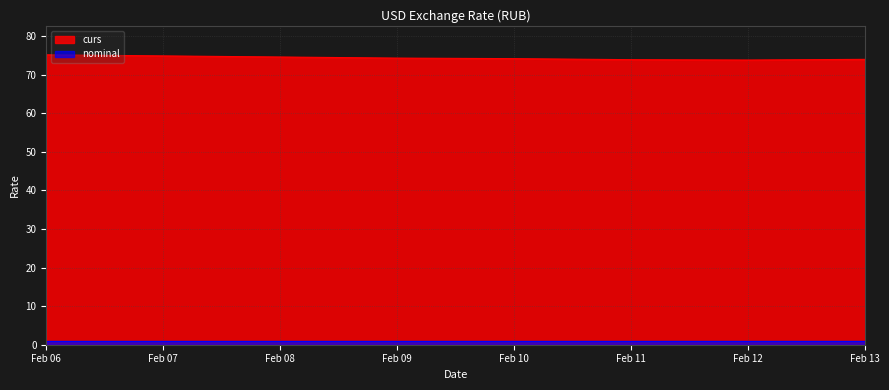

What is the highest value of the curs series?

75.1